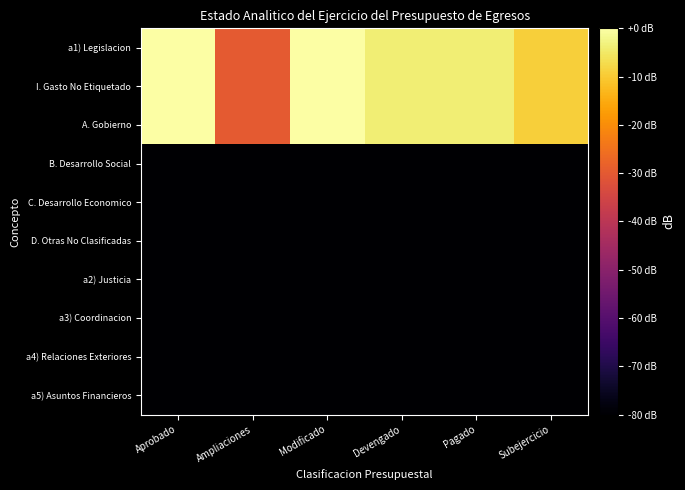

Reading right to left, extract all data points from this chart.

a1) Legislacion: Subejercicio=-9.1	Pagado=-3.8	Devengado=-3.8	Modificado=0.0	Ampliaciones=-29.8	Aprobado=-0.3
I. Gasto No Etiquetado: Subejercicio=-9.1	Pagado=-3.8	Devengado=-3.8	Modificado=0.0	Ampliaciones=-29.8	Aprobado=-0.3
A. Gobierno: Subejercicio=-9.1	Pagado=-3.8	Devengado=-3.8	Modificado=0.0	Ampliaciones=-29.8	Aprobado=-0.3
B. Desarrollo Social: Subejercicio=-80.0	Pagado=-80.0	Devengado=-80.0	Modificado=-80.0	Ampliaciones=-80.0	Aprobado=-80.0
C. Desarrollo Economico: Subejercicio=-80.0	Pagado=-80.0	Devengado=-80.0	Modificado=-80.0	Ampliaciones=-80.0	Aprobado=-80.0
D. Otras No Clasificadas: Subejercicio=-80.0	Pagado=-80.0	Devengado=-80.0	Modificado=-80.0	Ampliaciones=-80.0	Aprobado=-80.0
a2) Justicia: Subejercicio=-80.0	Pagado=-80.0	Devengado=-80.0	Modificado=-80.0	Ampliaciones=-80.0	Aprobado=-80.0
a3) Coordinacion: Subejercicio=-80.0	Pagado=-80.0	Devengado=-80.0	Modificado=-80.0	Ampliaciones=-80.0	Aprobado=-80.0
a4) Relaciones Exteriores: Subejercicio=-80.0	Pagado=-80.0	Devengado=-80.0	Modificado=-80.0	Ampliaciones=-80.0	Aprobado=-80.0
a5) Asuntos Financieros: Subejercicio=-80.0	Pagado=-80.0	Devengado=-80.0	Modificado=-80.0	Ampliaciones=-80.0	Aprobado=-80.0